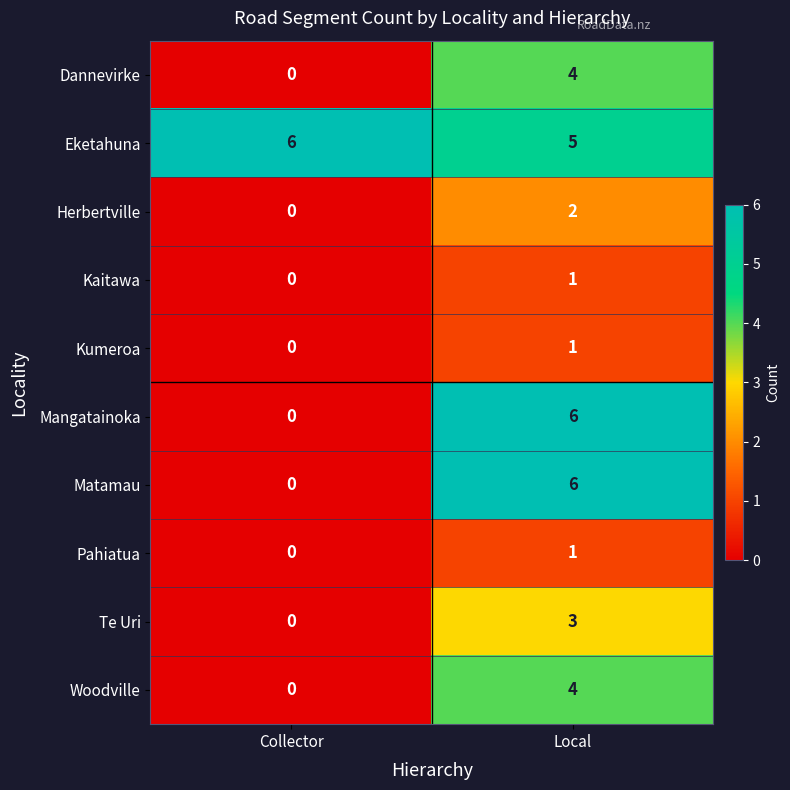

Where is Te Uri nearest to the value 1?

Collector